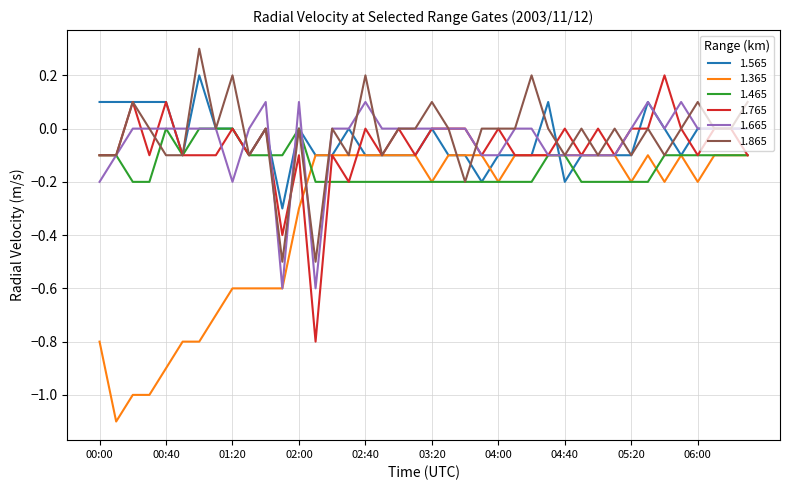

What is the minimum value for 1.765?

-0.8